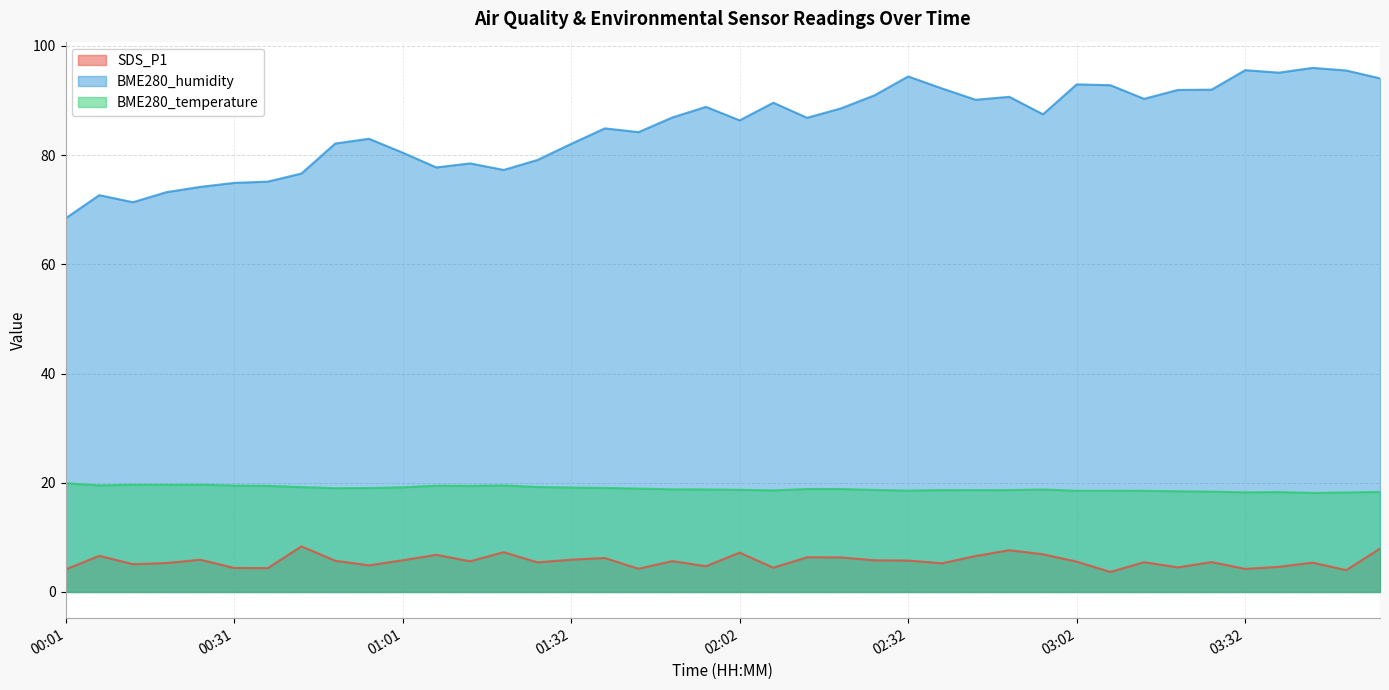

What is the label of the 16th point from the left?

01:32